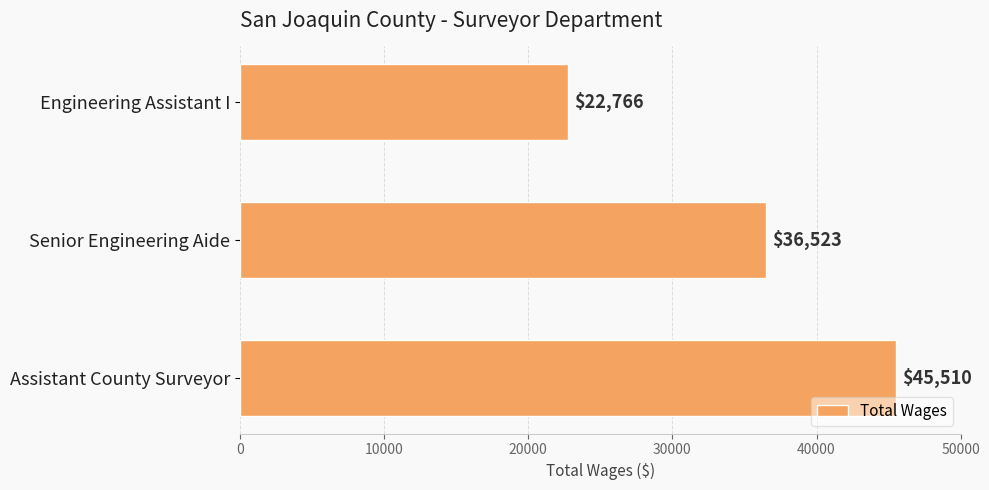

Which has a higher value, Engineering Assistant I or Senior Engineering Aide?

Senior Engineering Aide